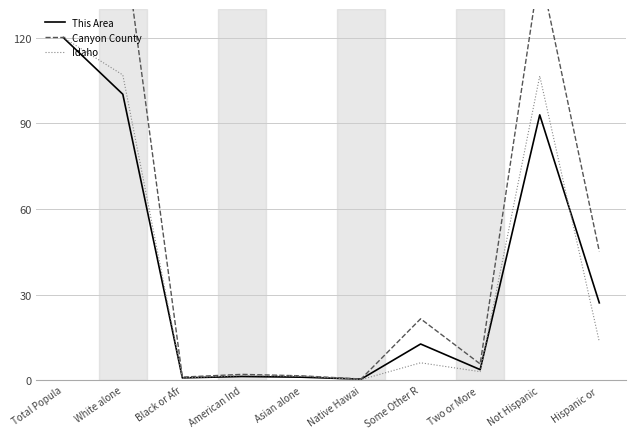

What is the difference between the maximum and minimum values in the Canyon County series?

188.8